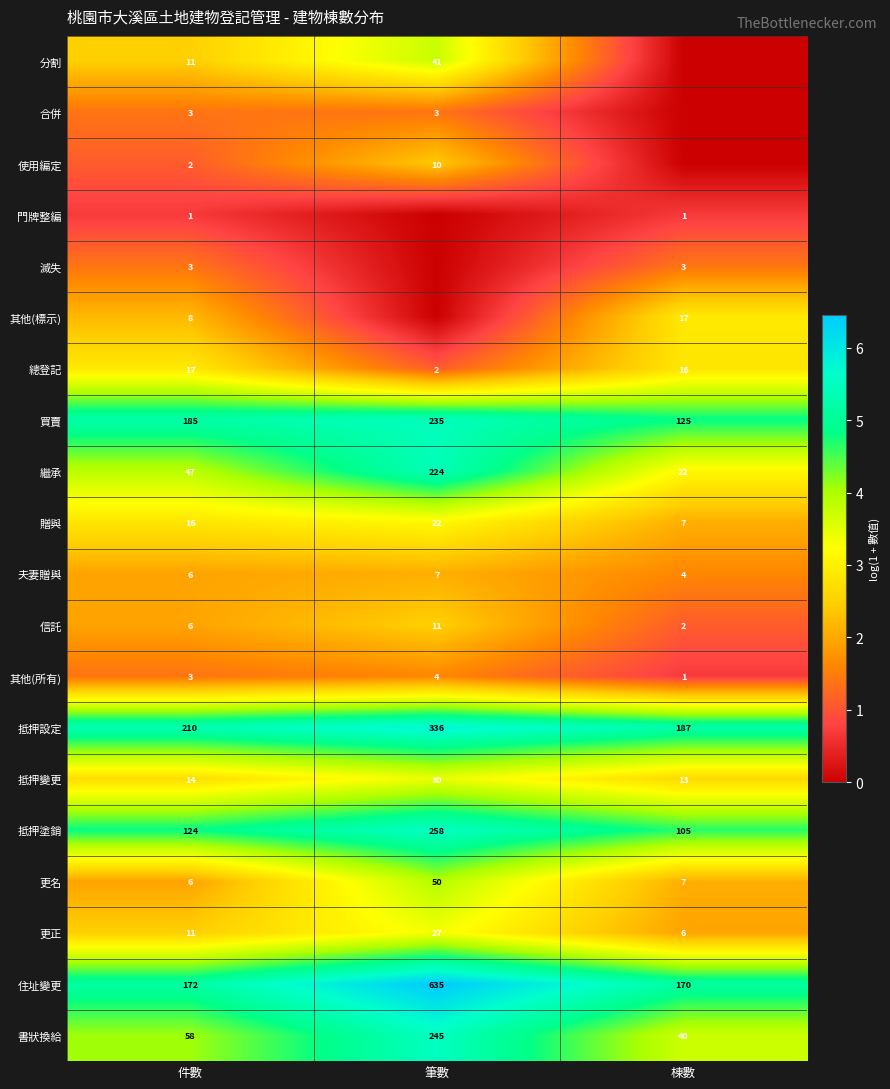

What is the difference between the maximum and minimum values in the 買賣 series?

110